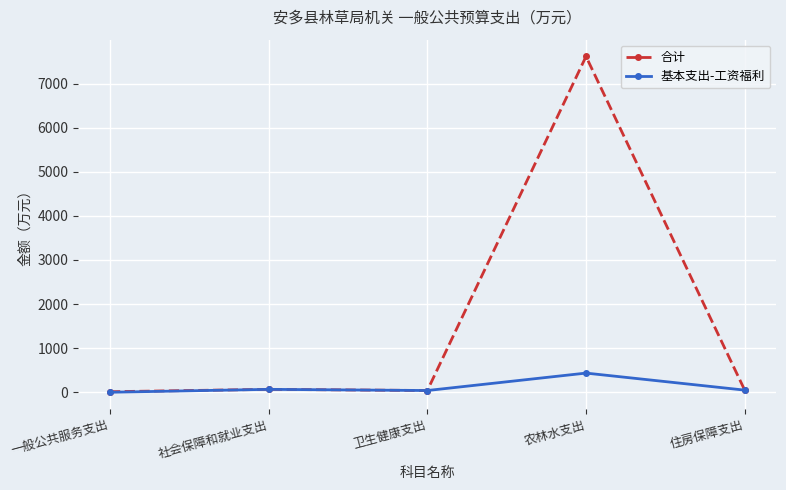

List the series in order of their overall mean, lowest first.

基本支出-工资福利, 合计